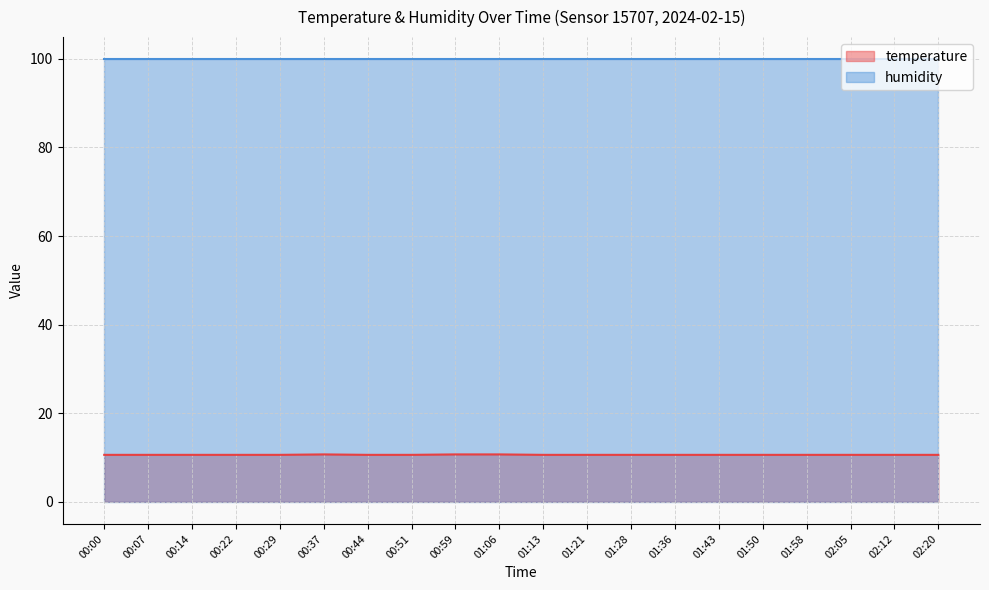

Is the value of temperature at 01:36 greater than the value of humidity at 00:00?

No